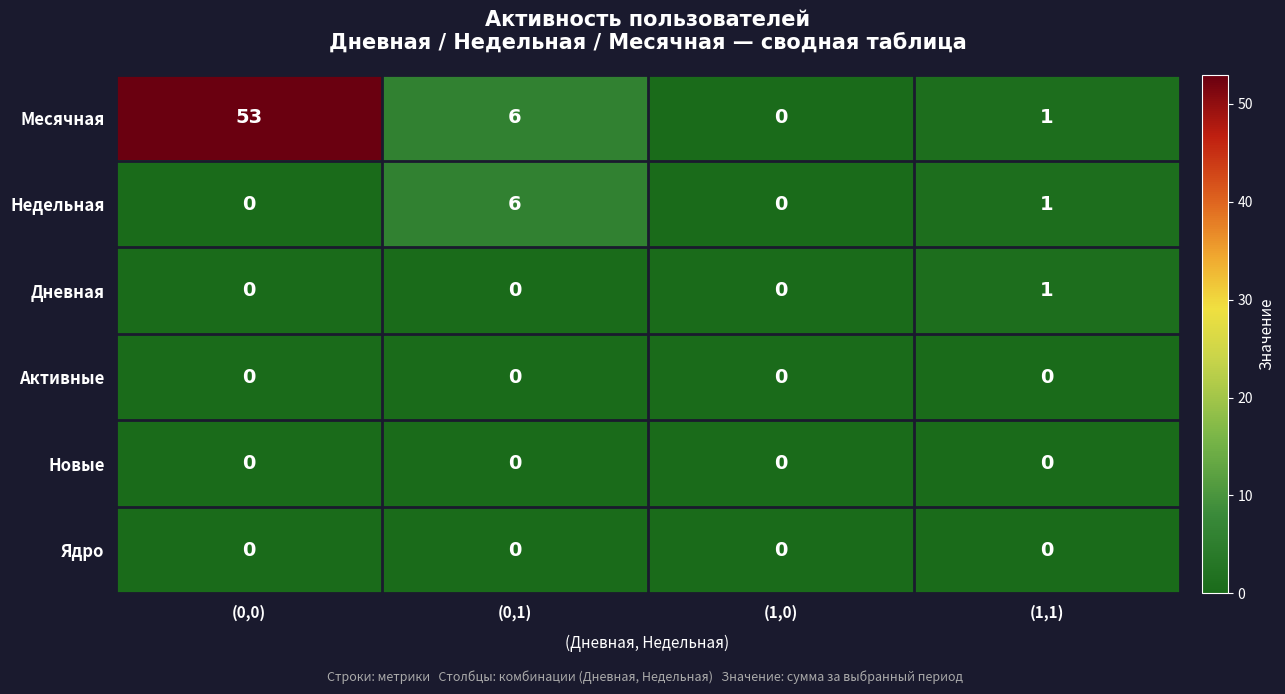

True or false: Месячная has a value of 28 at (1,0).

False